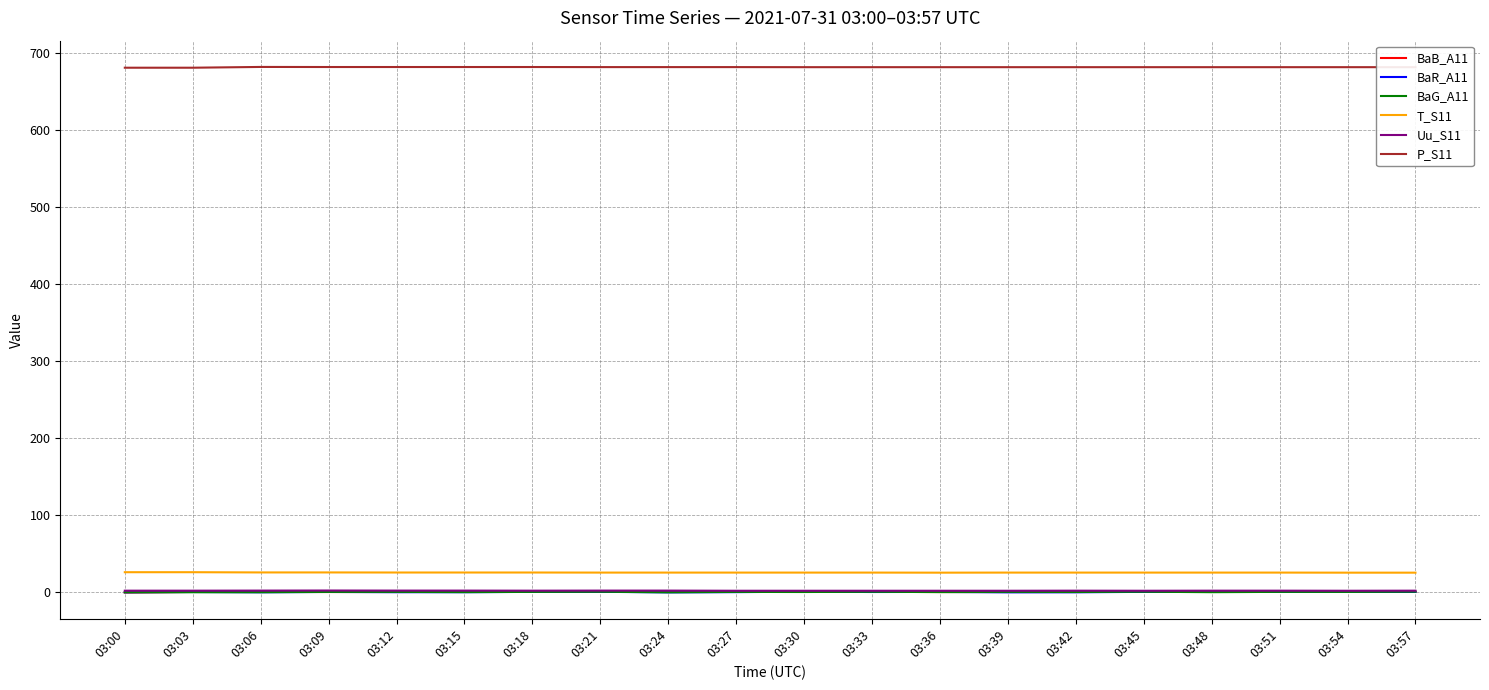

True or false: Uu_S11 and P_S11 intersect in this chart.

False